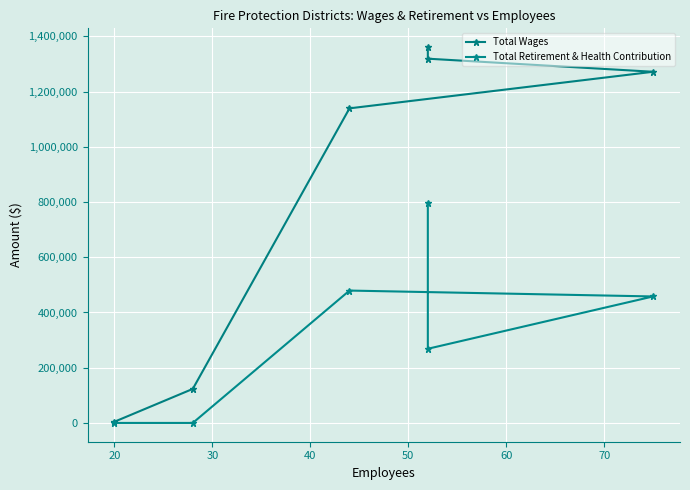

How many lines are shown in the chart?

2